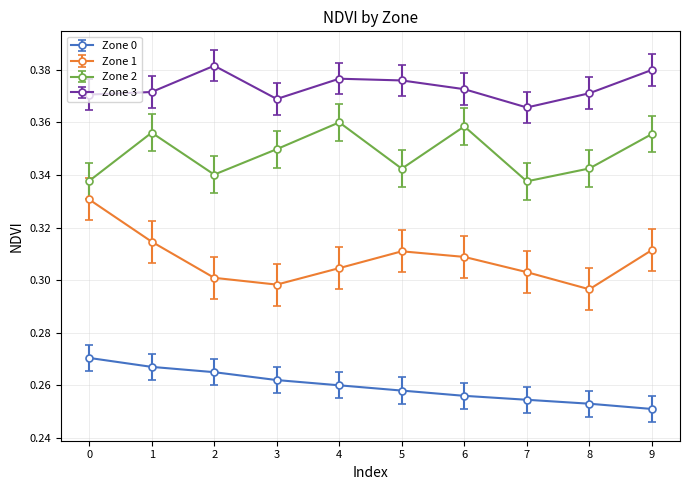

Between 5 and 6, which series saw the biggest shift?

Zone 2